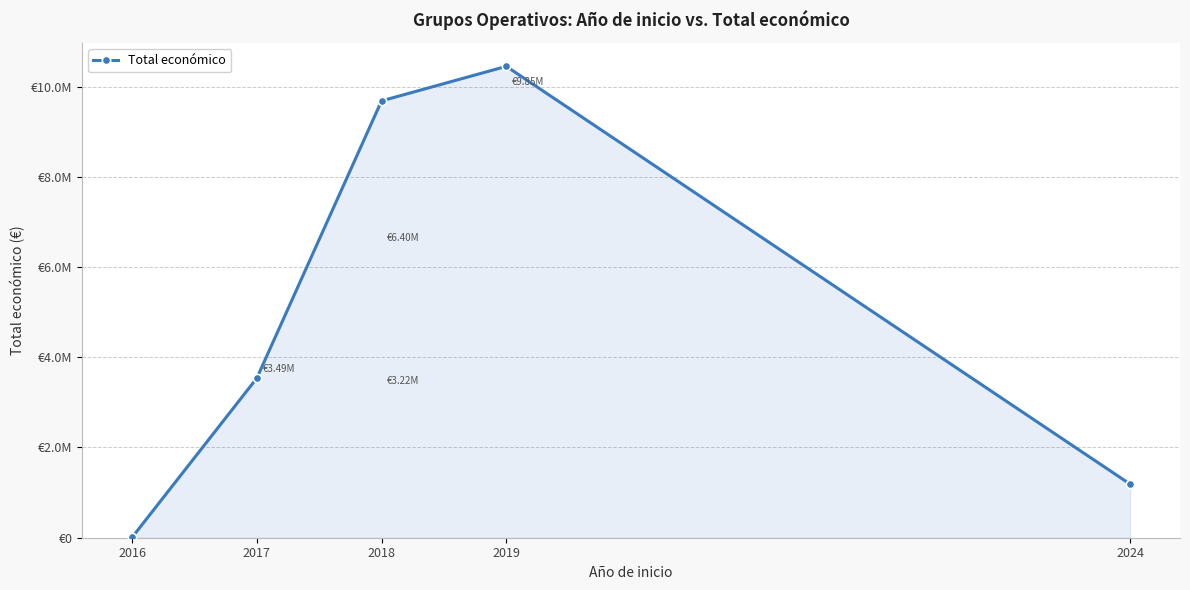

Rank the categories by value from lowest to highest.

2016, 2024, 2017, 2018, 2019